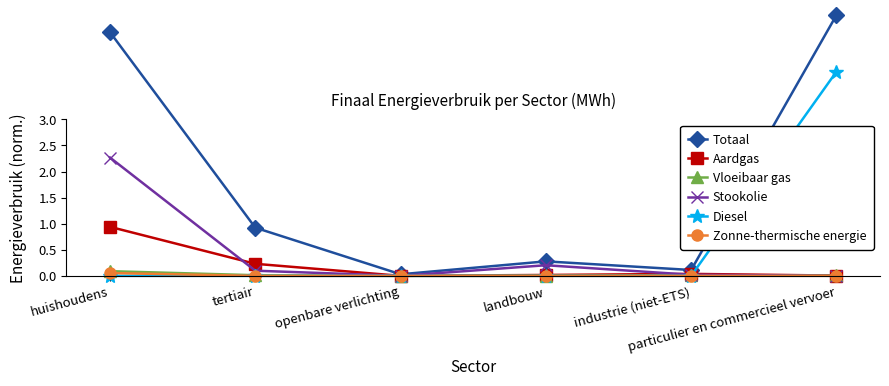

Is the value of Aardgas at industrie (niet-ETS) greater than the value of Diesel at huishoudens?

Yes